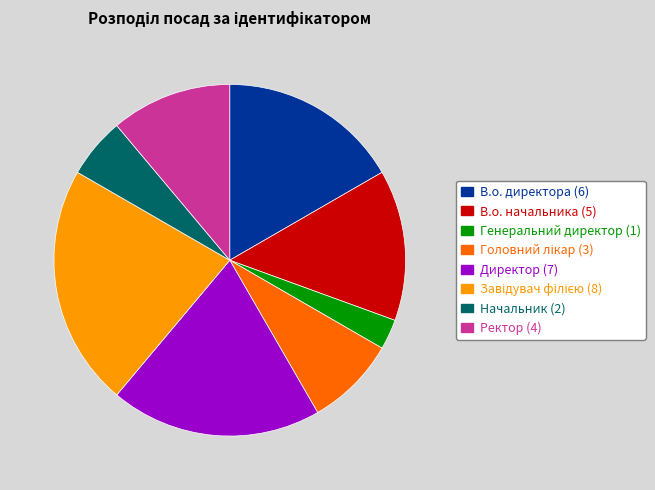

Which slice is the smallest?

Генеральний директор